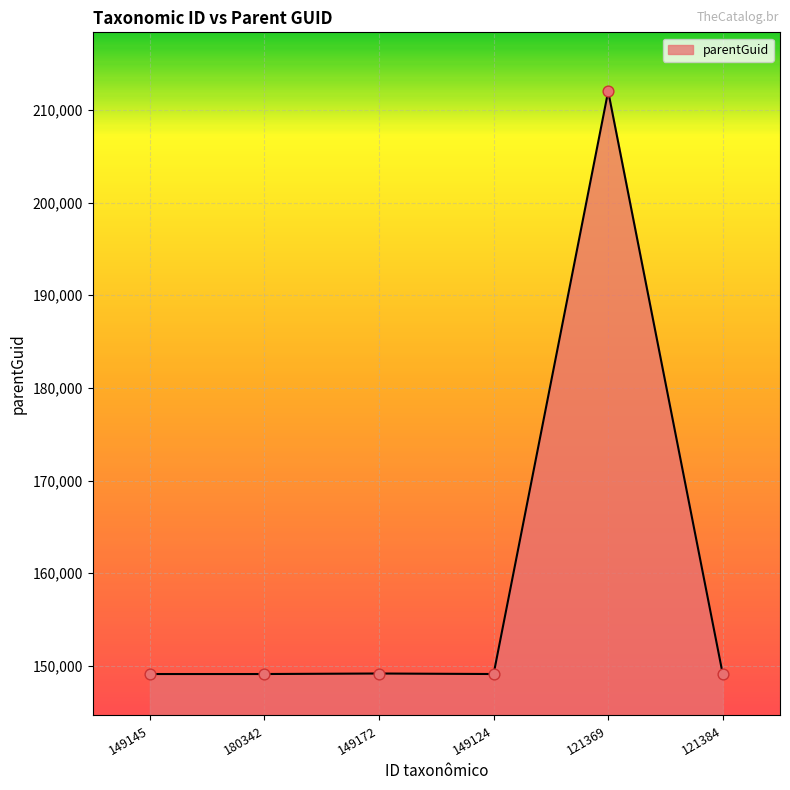

What is the change in value from 149172 to 149124?

-55